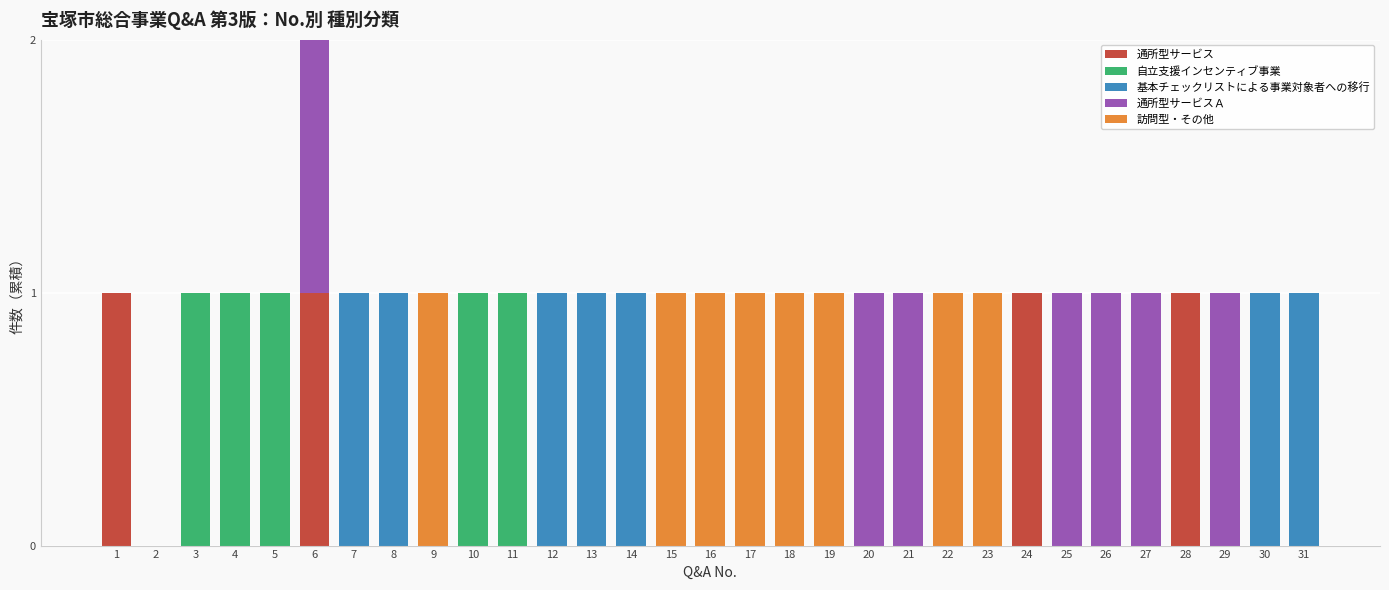

At which category is the sum across all series the highest?

6